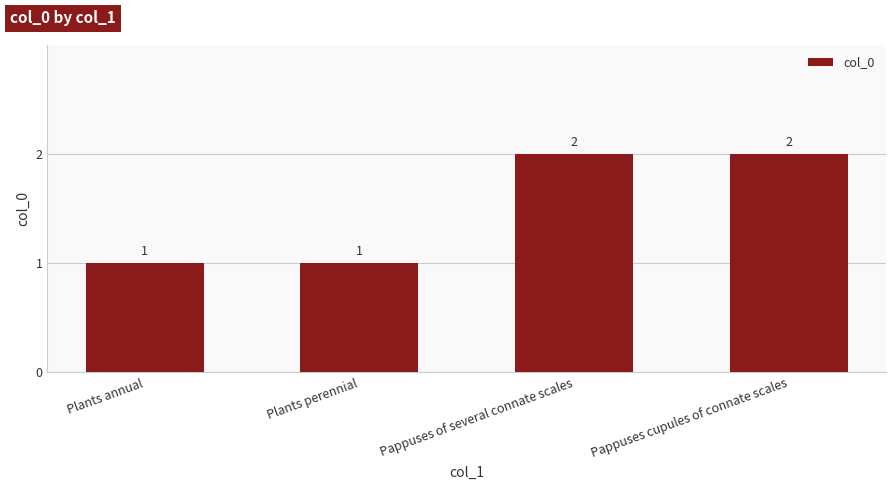

What is the sum of all values?

6